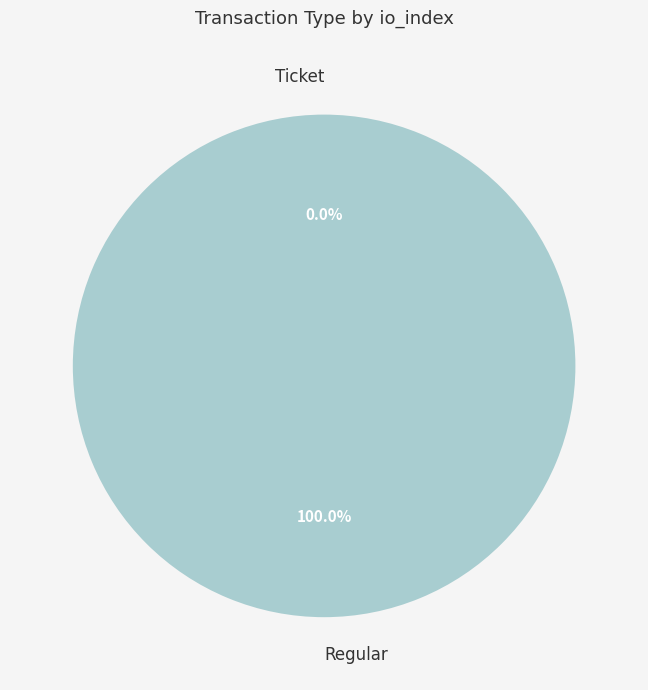

True or false: Regular accounts for 100% of the total.

True